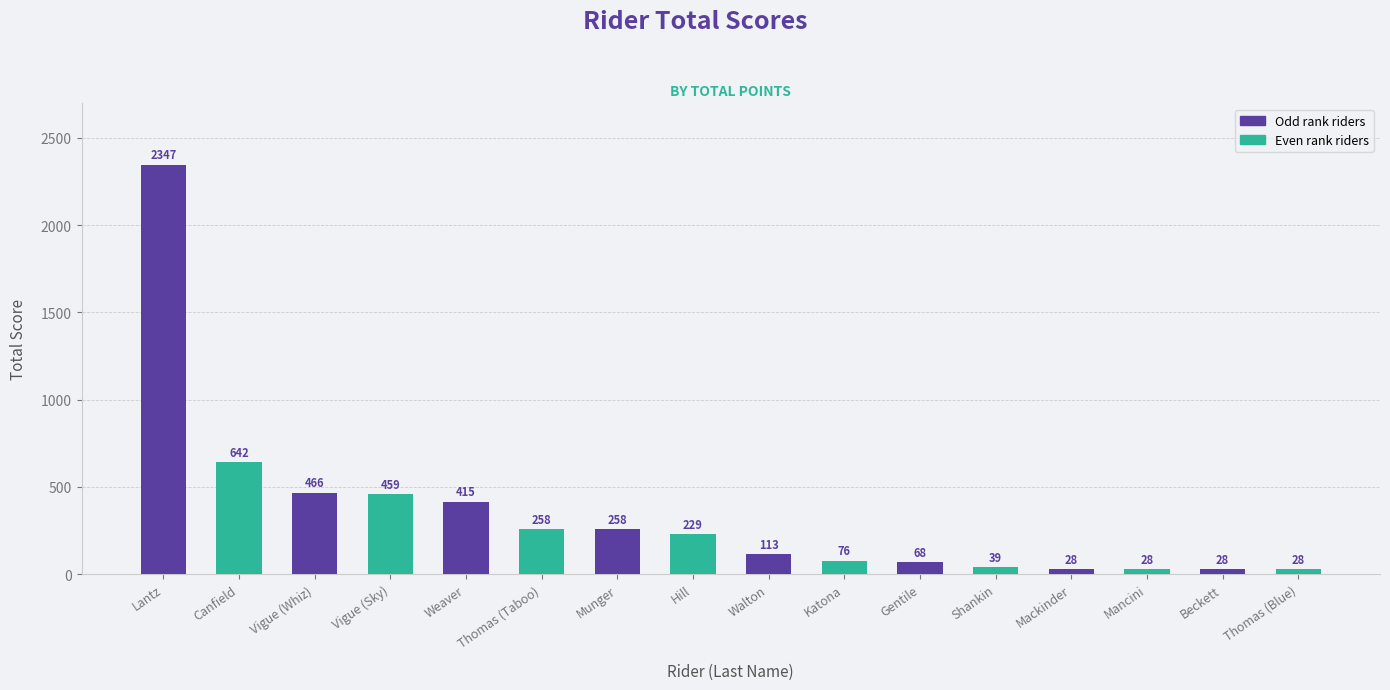

What is the difference between the maximum and minimum values?

2319.0